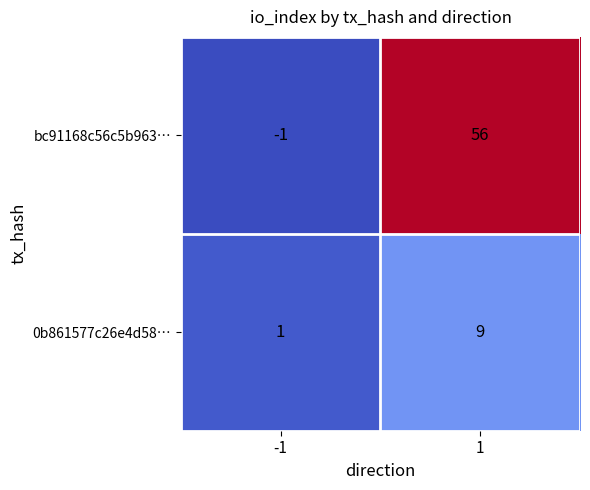

Rank the series by their maximum value, from highest to lowest.

bc91168c56c5b963…, 0b861577c26e4d58…